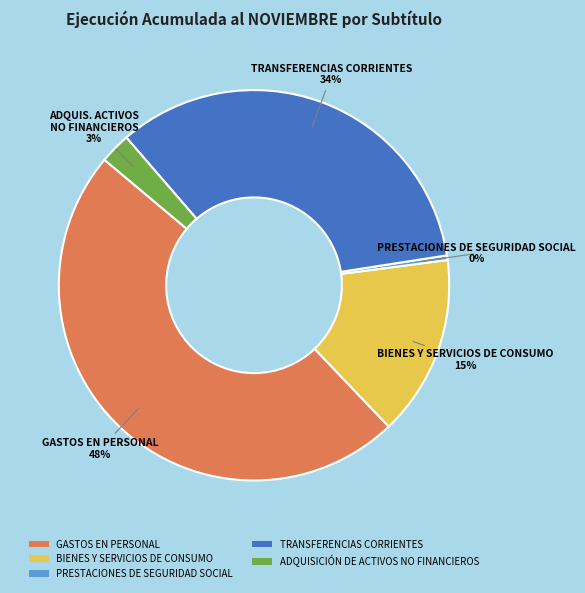

To the nearest percent, what is the difference between the ADQUISICIÓN DE ACTIVOS NO FINANCIEROS and TRANSFERENCIAS CORRIENTES slice percentages?

31%